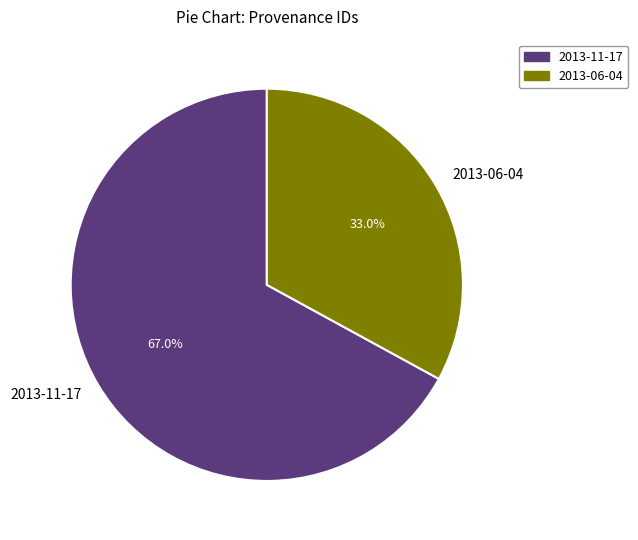

Count the number of slices in the pie.

2